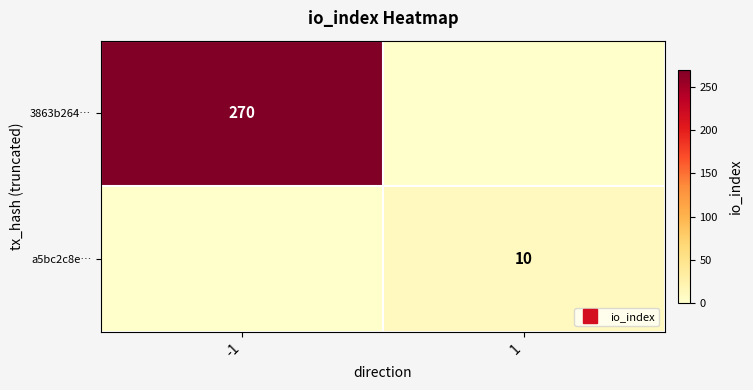

Which series has the largest total across all categories?

3863b264…